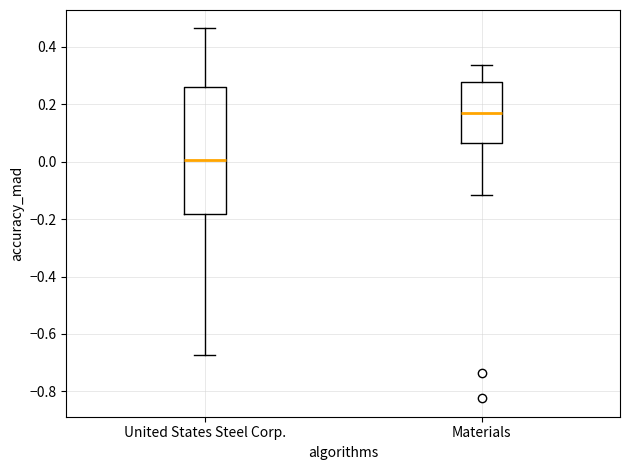

Reading left to right, read every box against the y-axis: the position of its median line, the range the box covers, and the ends of its whiskers. The values are not printed on the chart, so give them approximately, as read against the axis.

United States Steel Corp.: median 0.00, box -0.18 to 0.26, whiskers -0.68 to 0.46
Materials: median 0.18, box 0.06 to 0.28, whiskers -0.12 to 0.34